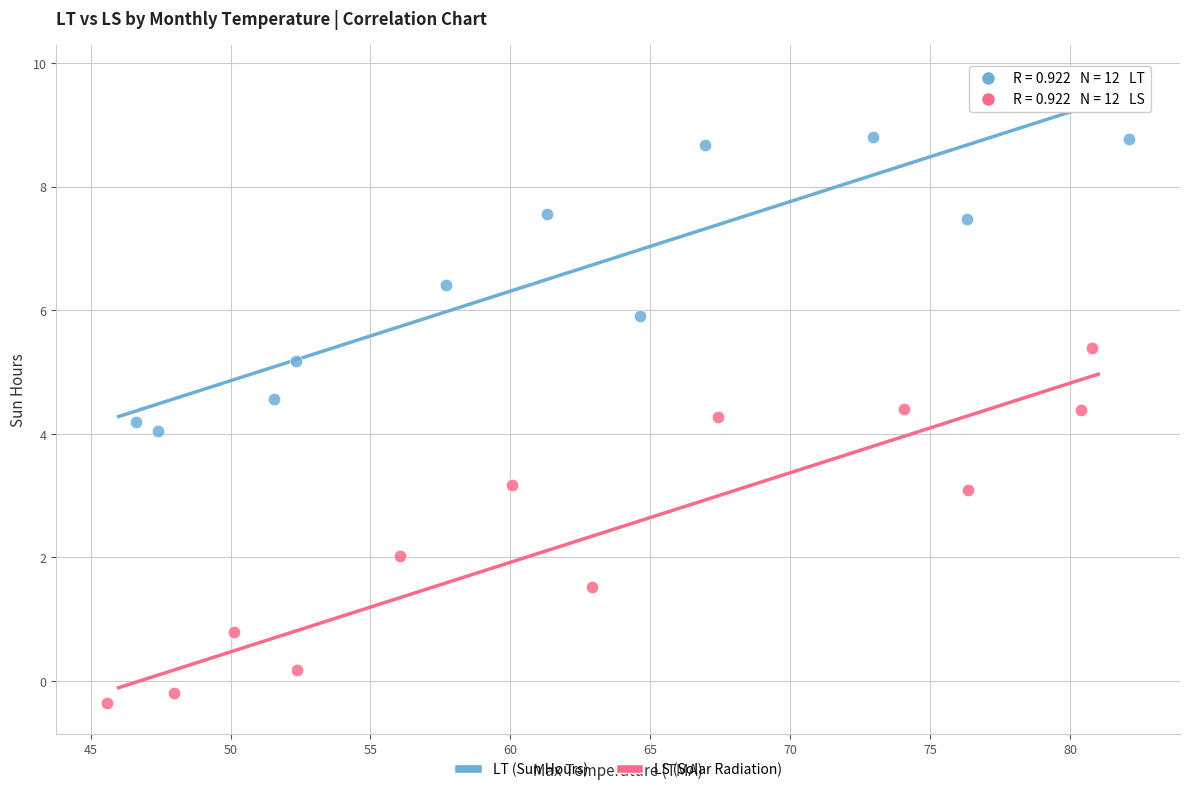

Which series contains the lowest Y value?

LS (Solar Radiation)